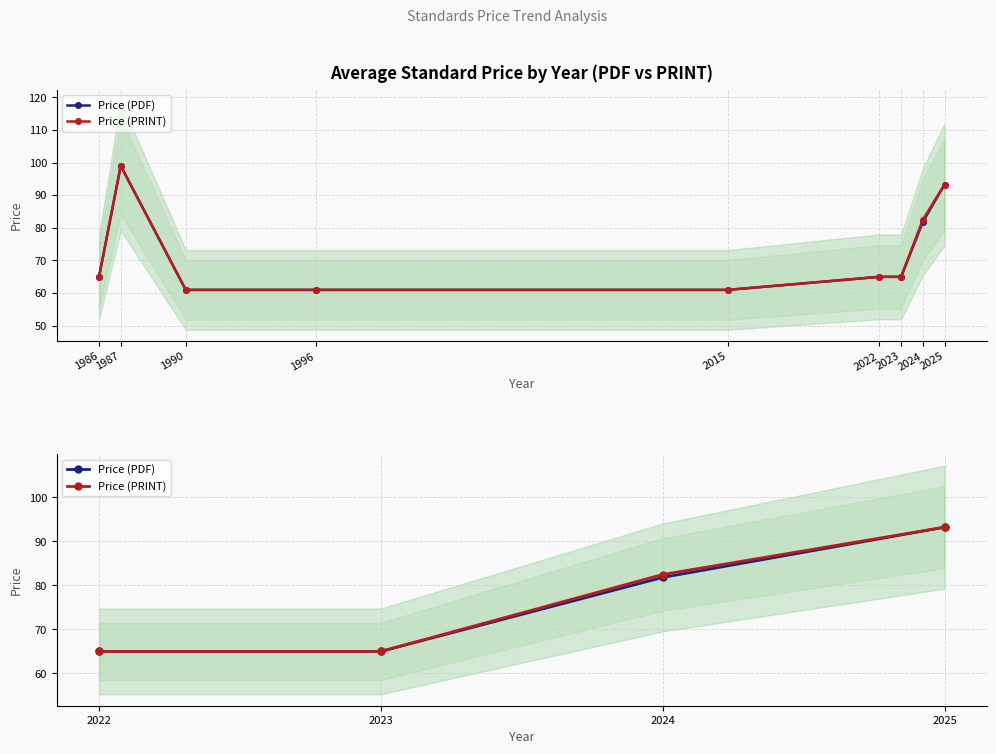

What are all the series names shown in the legend?

Price (PDF), Price (PRINT)